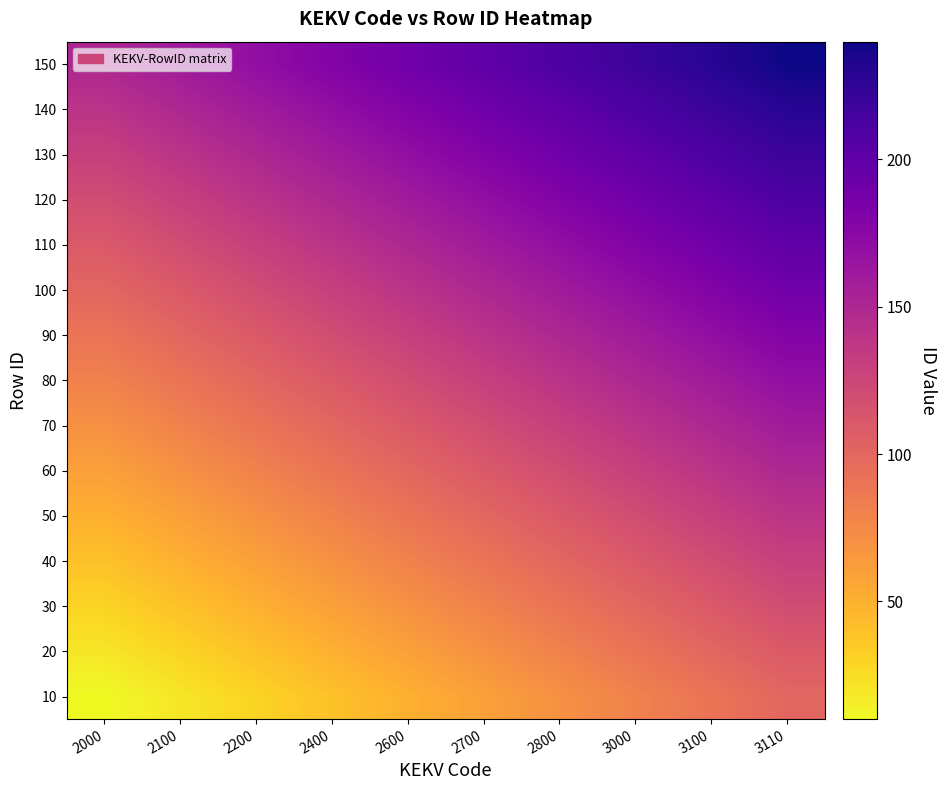

What is the minimum value shown in the chart?

10